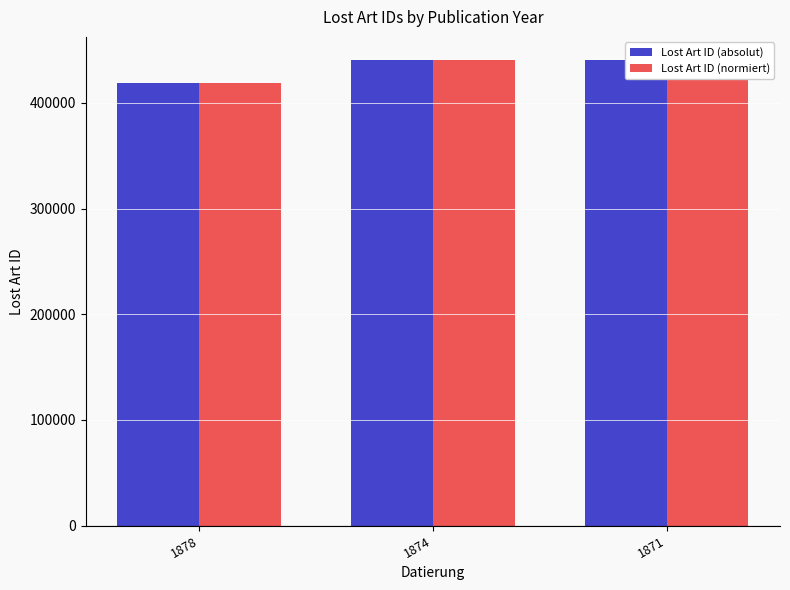

Reading left to right, list all the values displayed in this chart.

Lost Art ID (absolut): 1878=418467	1874=440509	1871=440521
Lost Art ID (normiert): 1878=418467	1874=440509	1871=440521